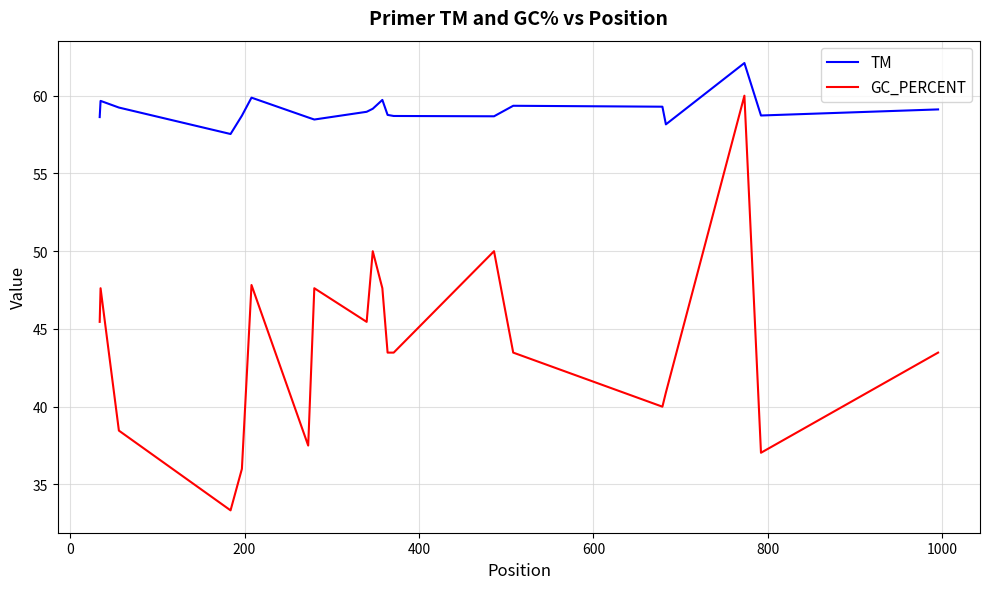

What is the maximum value shown in the chart?

62.1